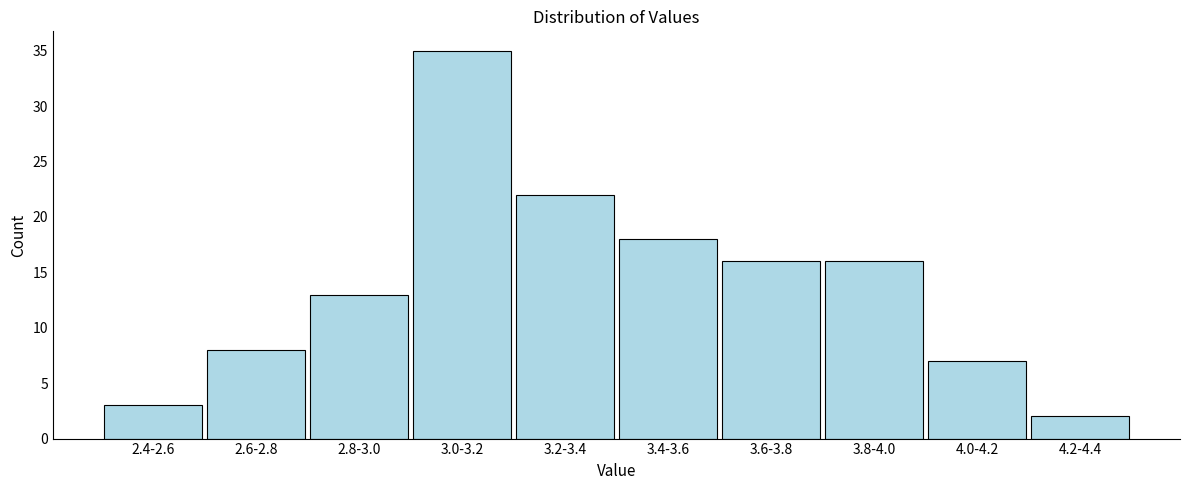

Reading left to right, extract all data points from this chart.

2.4-2.6=3	2.6-2.8=8	2.8-3.0=13	3.0-3.2=35	3.2-3.4=22	3.4-3.6=18	3.6-3.8=16	3.8-4.0=16	4.0-4.2=7	4.2-4.4=2